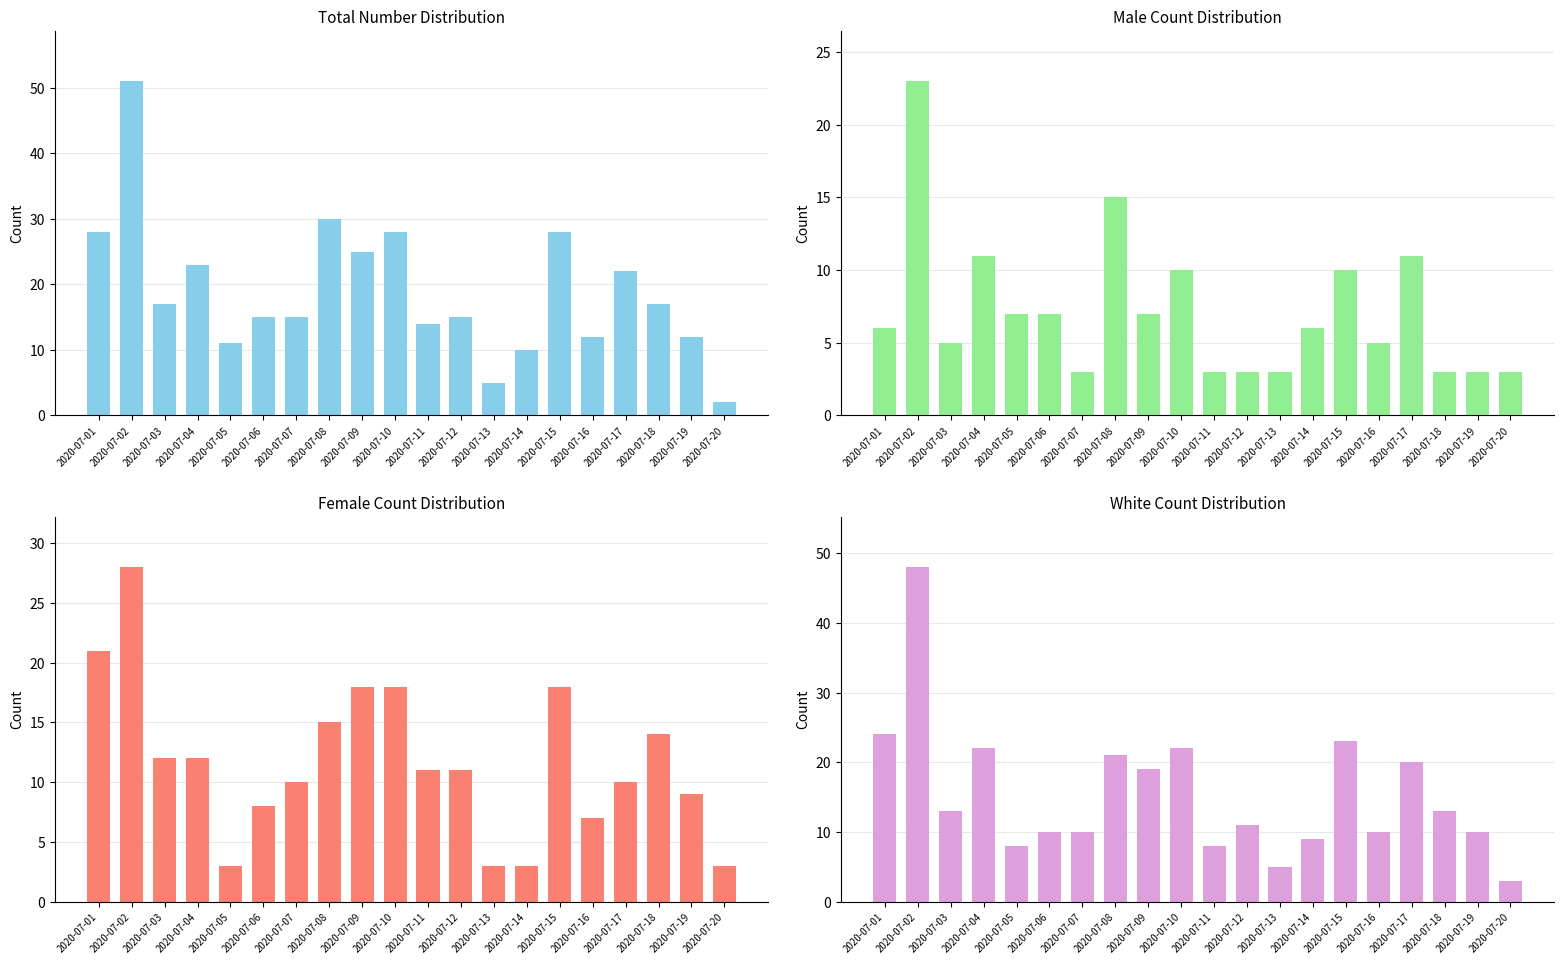

Is it true that Female equals 14 at 2020-07-02?

False